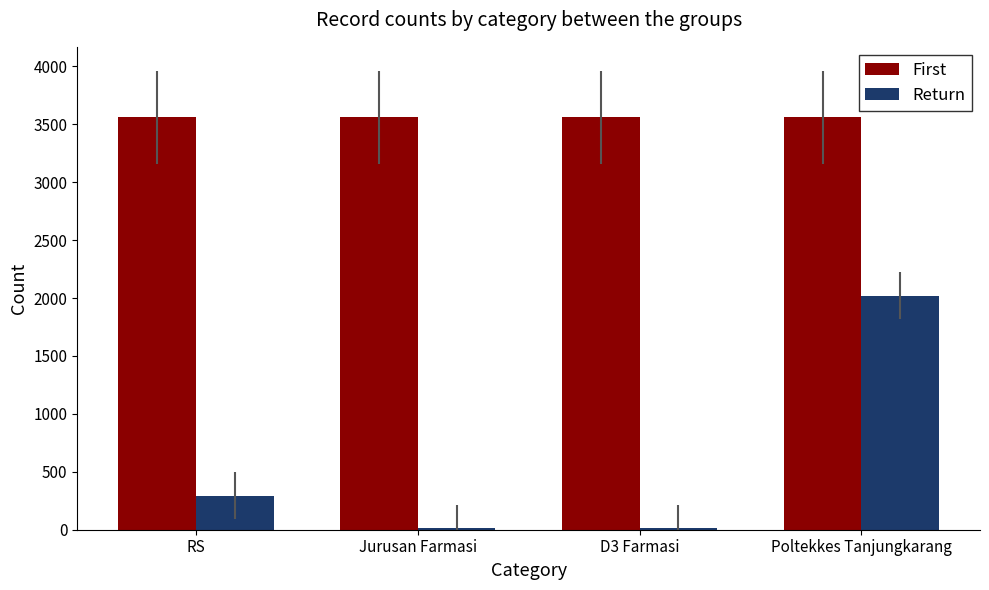

How many bars are there in each group?

2